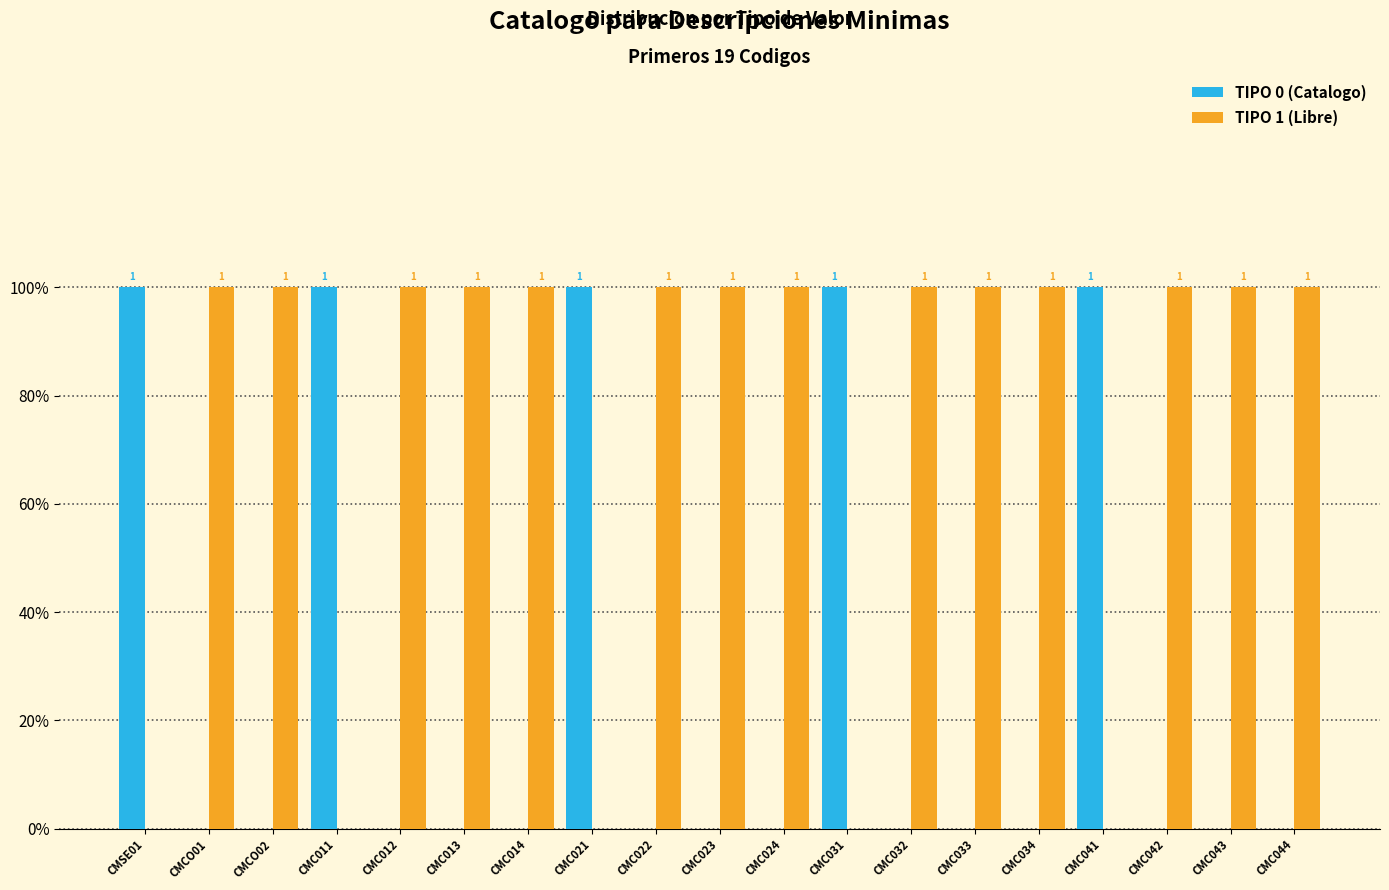

What is the label of the 16th bar from the right?

CMC011